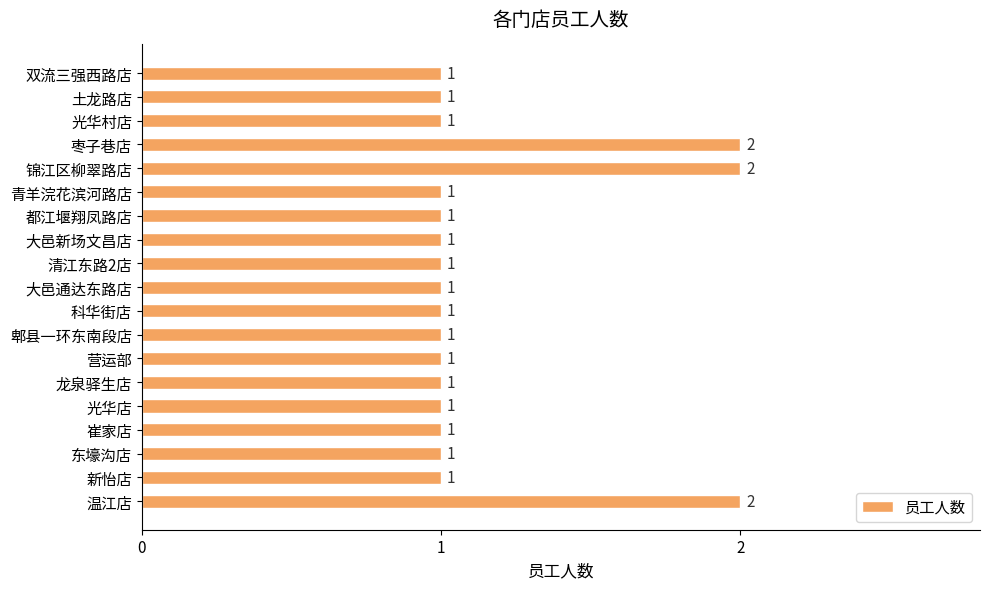

What is the ratio of the value at 科华街店 to the value at 枣子巷店?

0.5